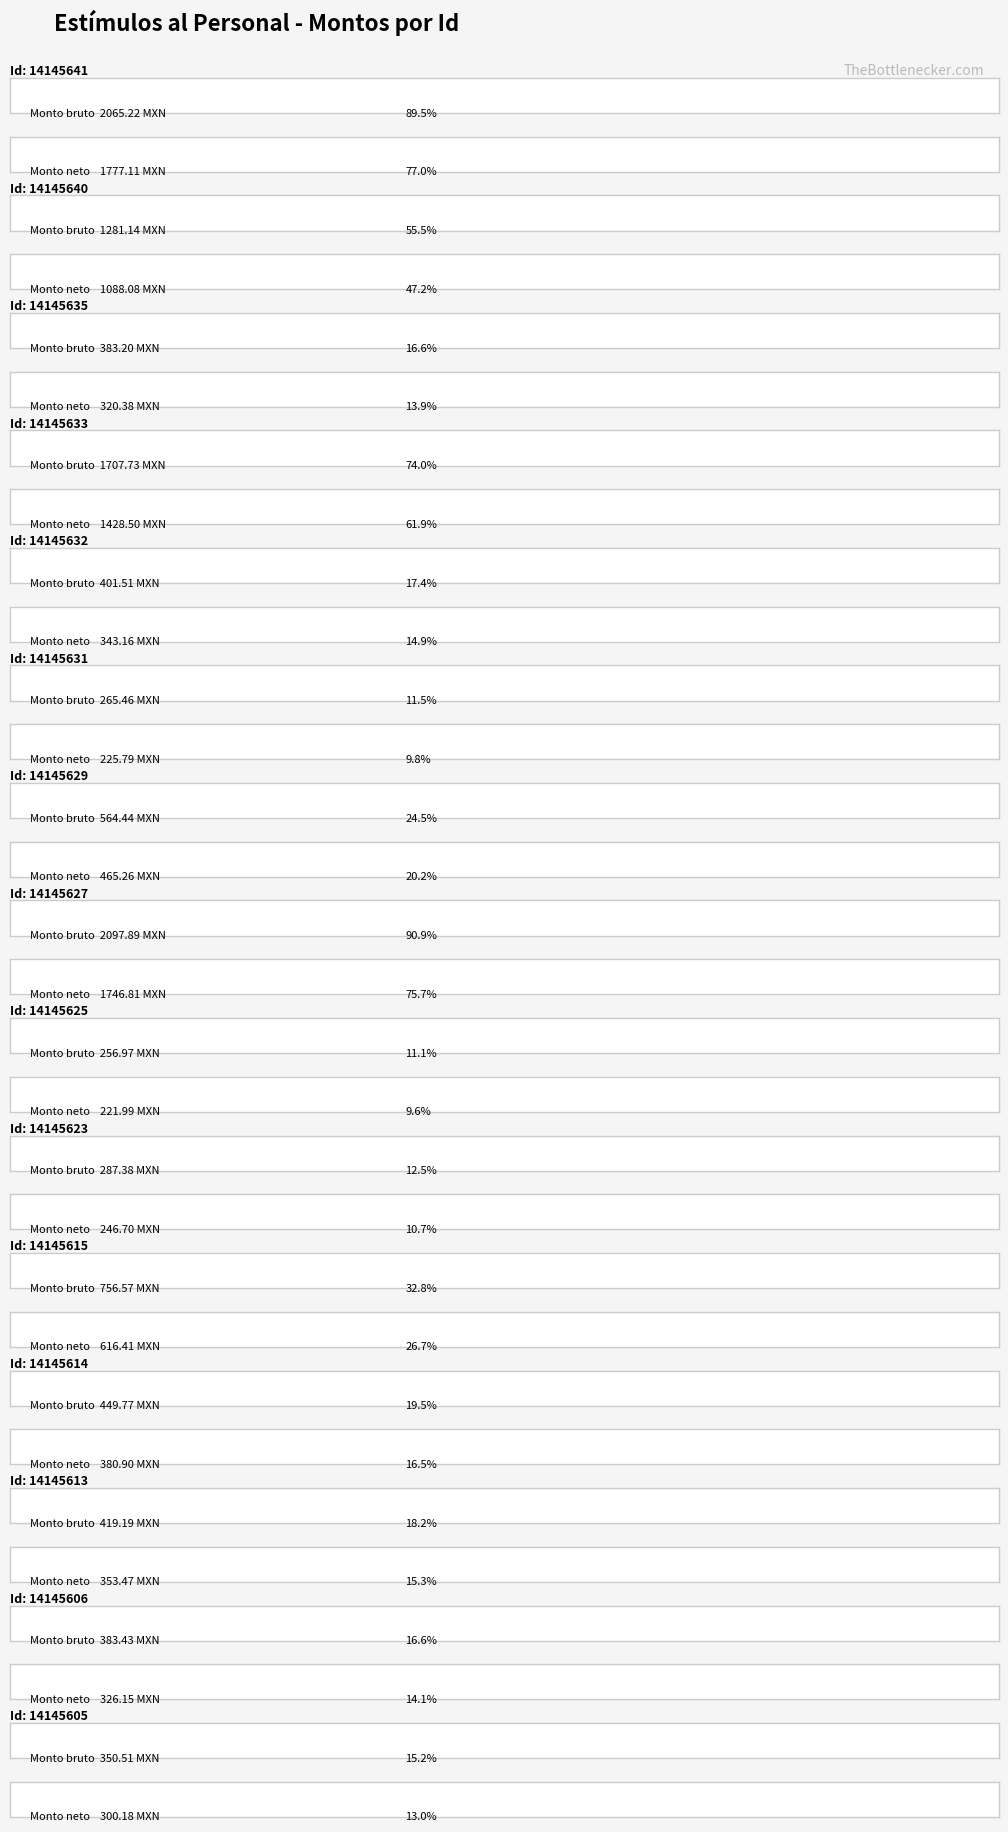

Count the number of data series in this chart.

2